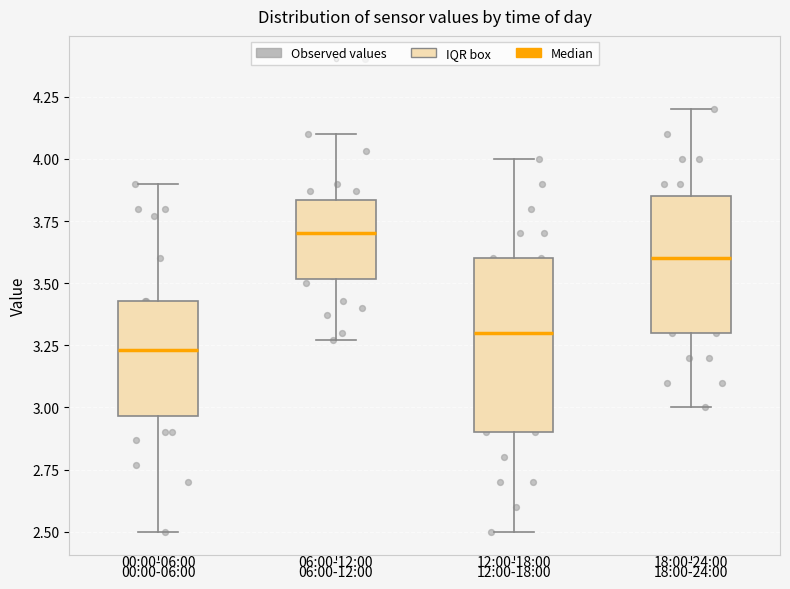

Reading left to right, read every box against the y-axis: the position of its median line, the range the box covers, and the ends of its whiskers. The values are not printed on the chart, so give them approximately, as read against the axis.

00:00-06:00: median 3.25, box 2.95 to 3.45, whiskers 2.50 to 3.90
06:00-12:00: median 3.70, box 3.50 to 3.85, whiskers 3.25 to 4.10
12:00-18:00: median 3.30, box 2.90 to 3.60, whiskers 2.50 to 4.00
18:00-24:00: median 3.60, box 3.30 to 3.85, whiskers 3.00 to 4.20